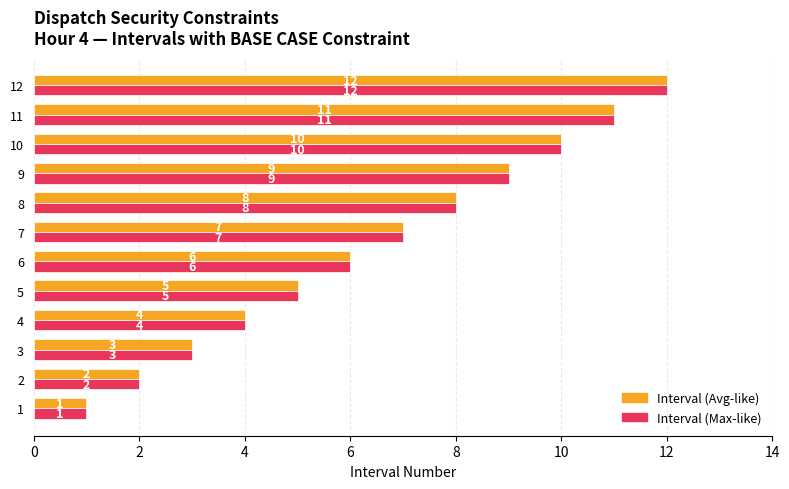

The value of Interval (Max-like) at 2 is 2. True or false?

True